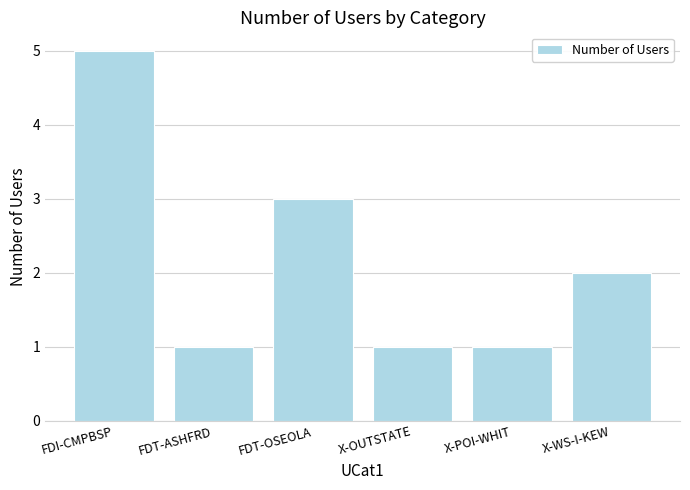

What position from the right is X-POI-WHIT?

2